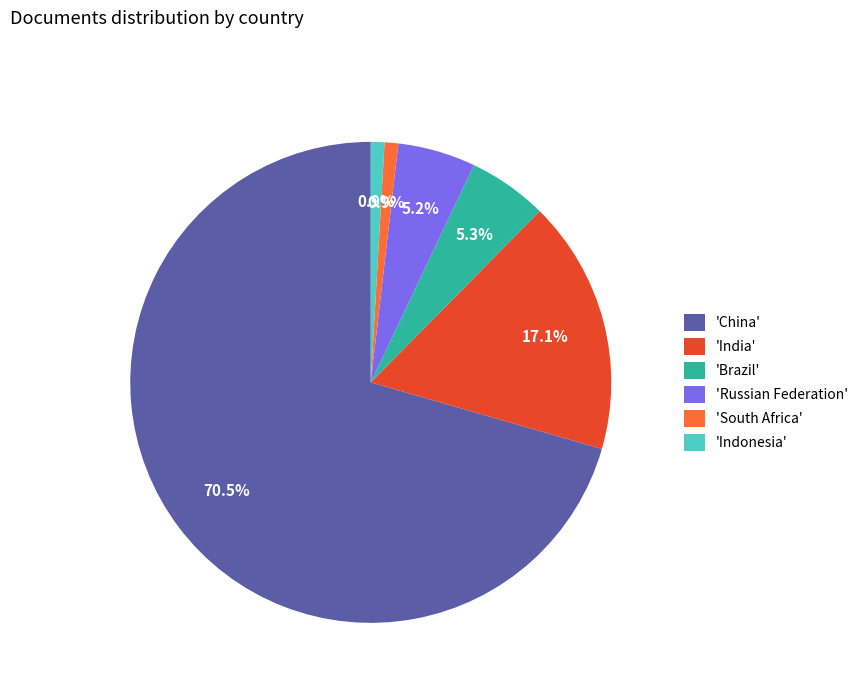

Combined, do 'Brazil' and 'China' account for over 50%?

Yes